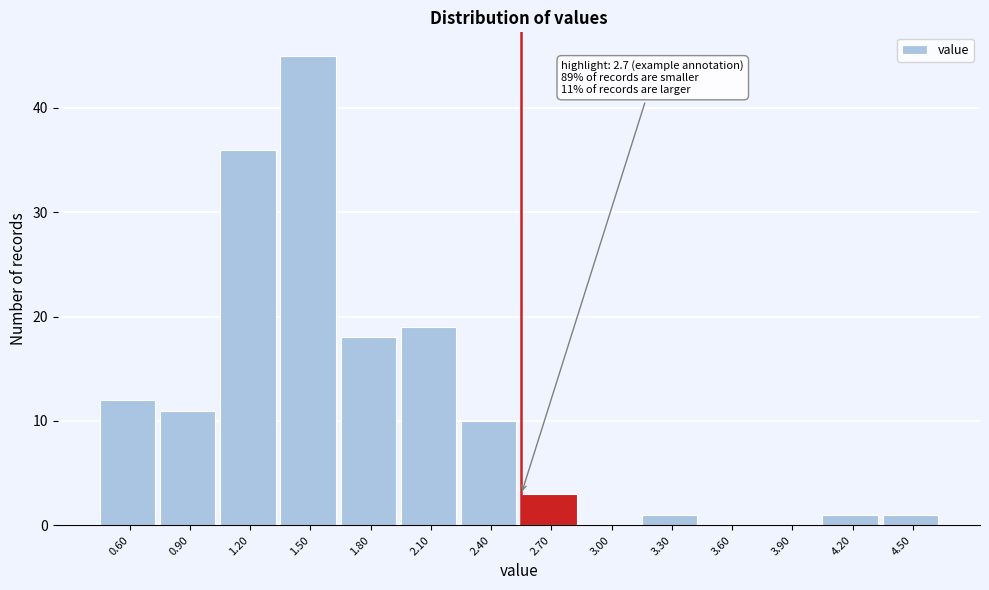

Reading right to left, extract all data points from this chart.

4.50=1	4.20=1	3.90=0	3.60=0	3.30=1	3.00=0	2.70=3	2.40=10	2.10=19	1.80=18	1.50=45	1.20=36	0.90=11	0.60=12